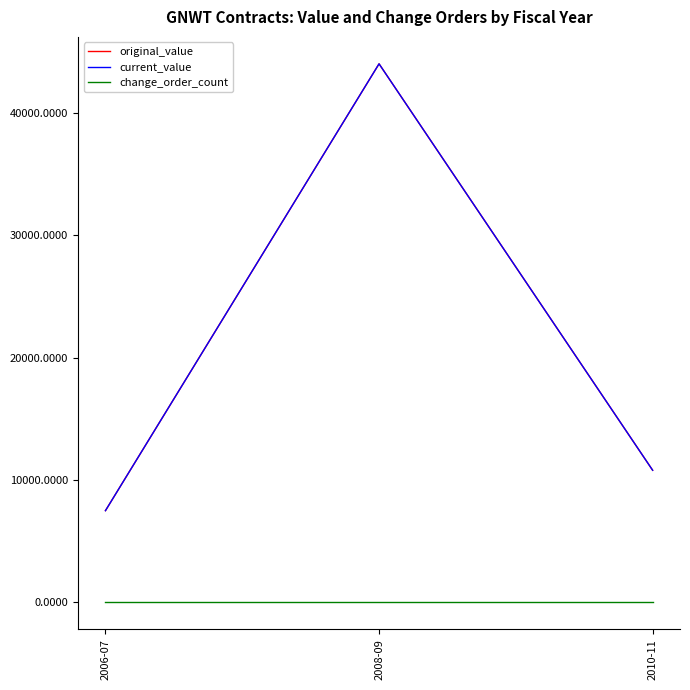

What are all the series names shown in the legend?

original_value, current_value, change_order_count